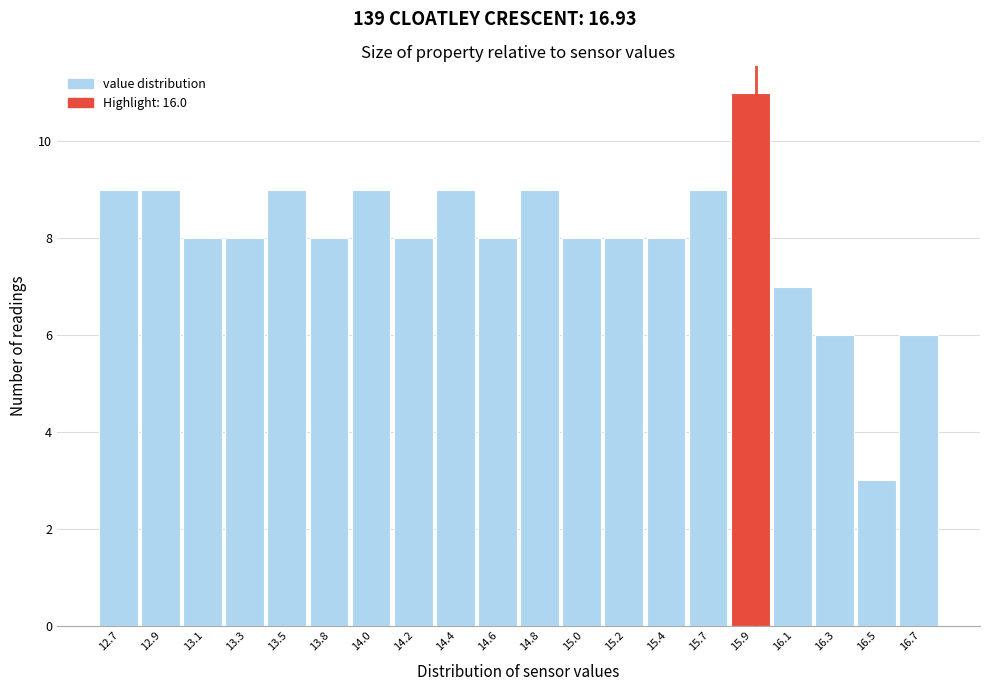

Reading left to right, transcribe all the data shown in this chart.

12.7=9	12.9=9	13.1=8	13.3=8	13.5=9	13.8=8	14.0=9	14.2=8	14.4=9	14.6=8	14.8=9	15.0=8	15.2=8	15.4=8	15.7=9	15.9=11	16.1=7	16.3=6	16.5=3	16.7=6